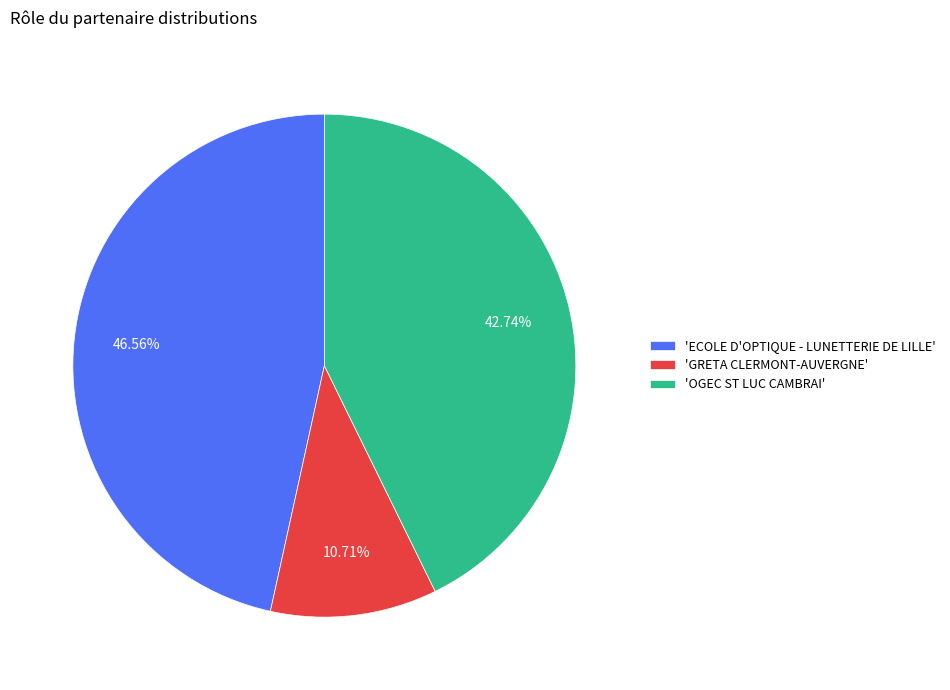

Which category has the biggest portion of the pie?

'ECOLE D'OPTIQUE - LUNETTERIE DE LILLE'